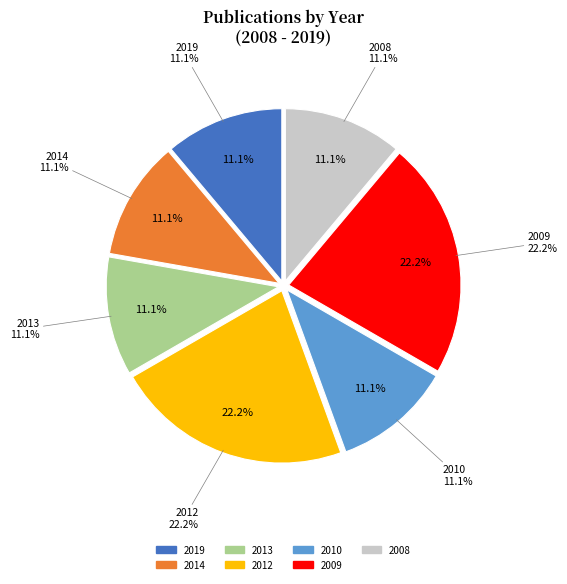

True or false: Diabetes (2008) accounts for 25% of the total.

False